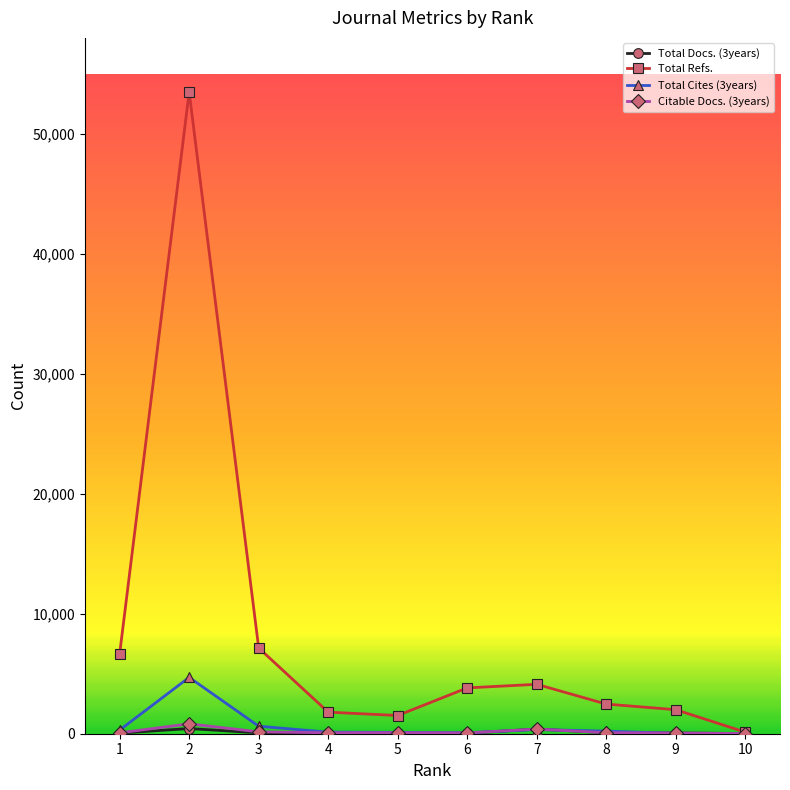

Between 1 and 5, which series saw the biggest shift?

Total Refs.